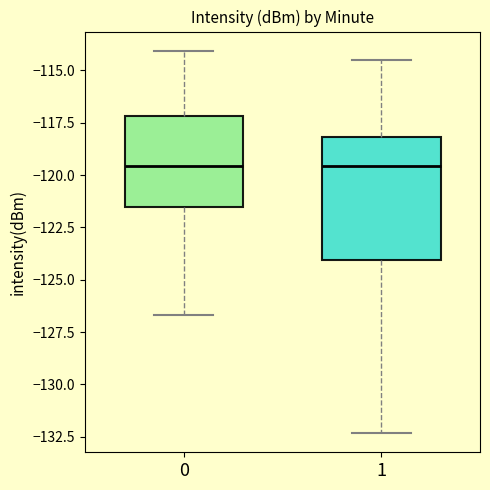

Reading left to right, transcribe this box plot: for each box, give where its median line is, the range the box spans, and where its two whiskers end, as read against the y-axis. The values are not printed on the chart, so give them approximately, as read against the axis.

0: median -119.5, box -121.5 to -117.0, whiskers -126.5 to -114.0
1: median -119.5, box -124.0 to -118.0, whiskers -132.5 to -114.5